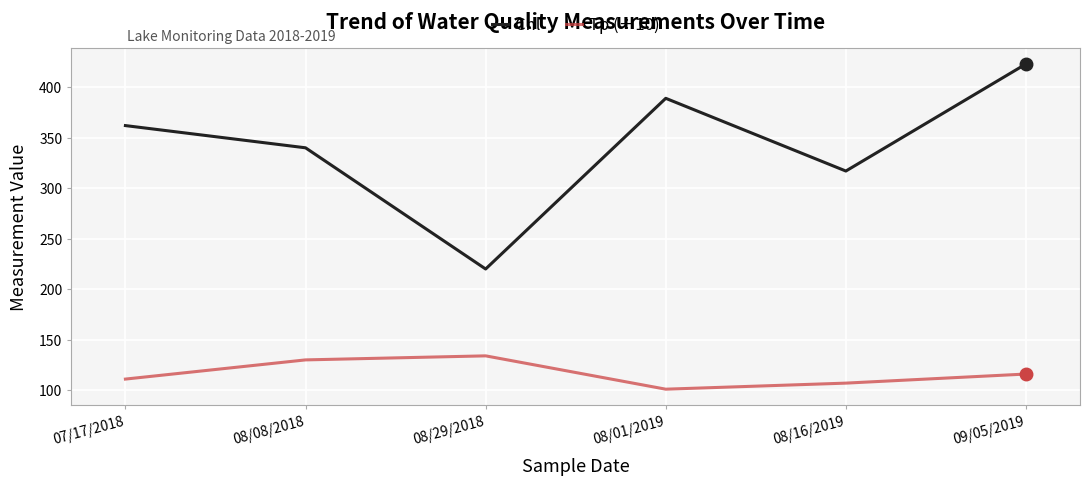

How many lines are shown in the chart?

2